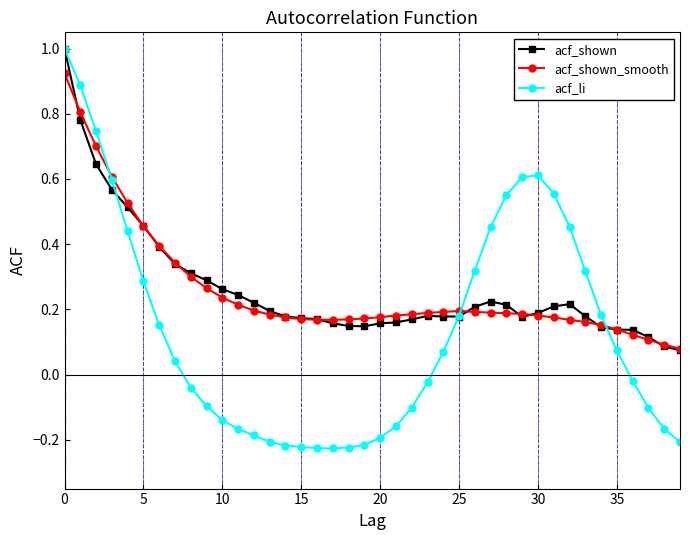

At how many categories does at least one series exceed 0?

40